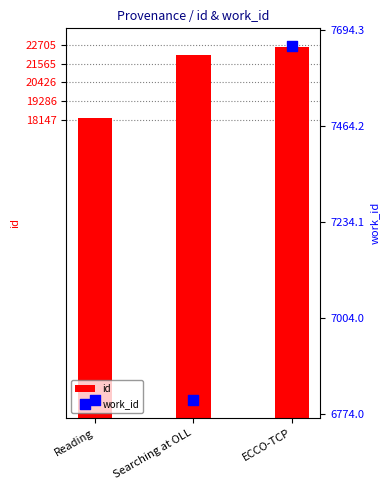

What are all the series names shown in the legend?

id, work_id